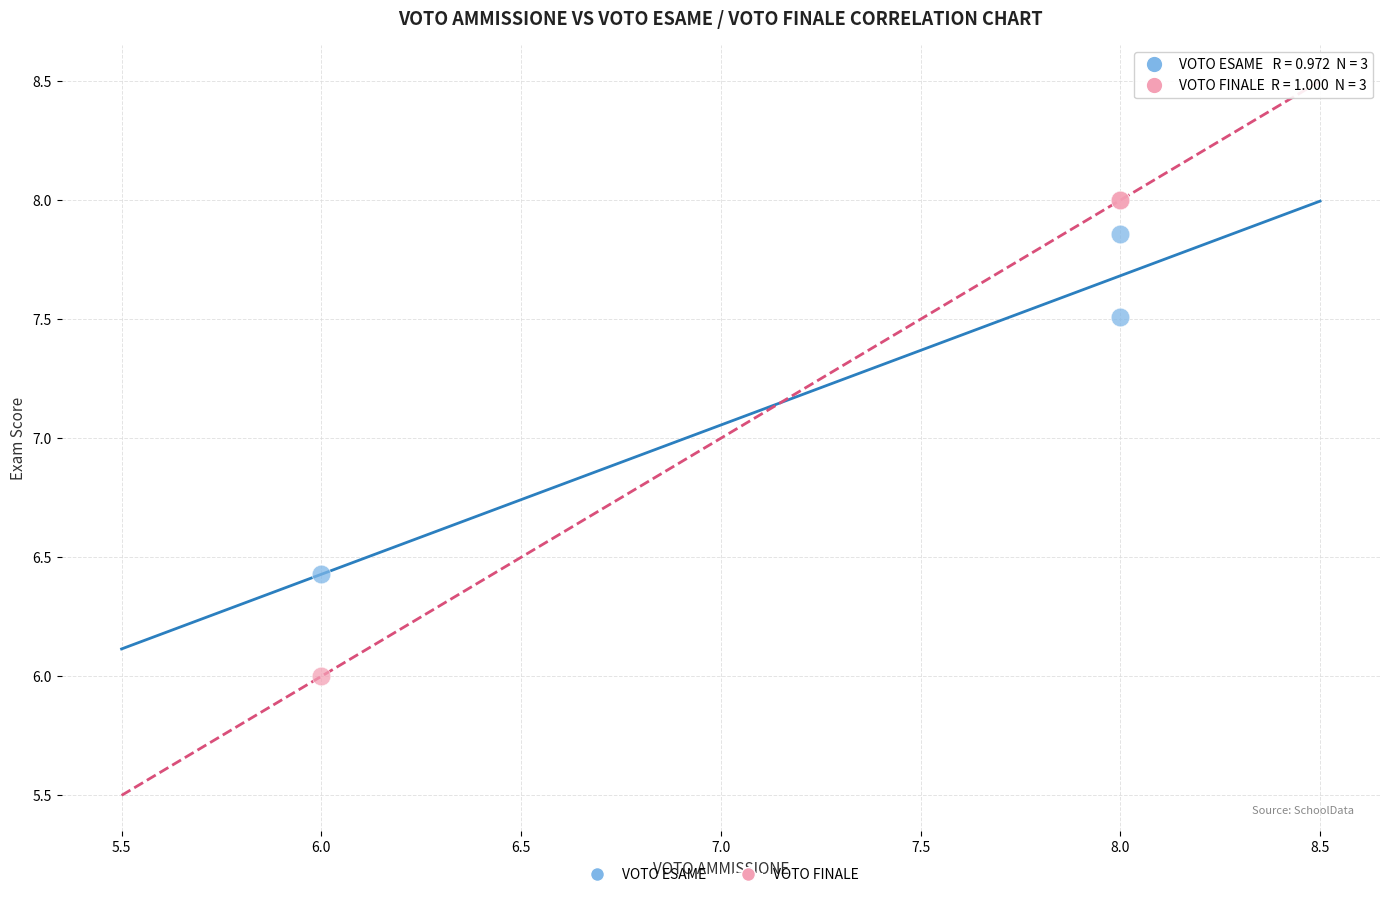

Which series has the widest spread of Y values?

VOTO FINALE